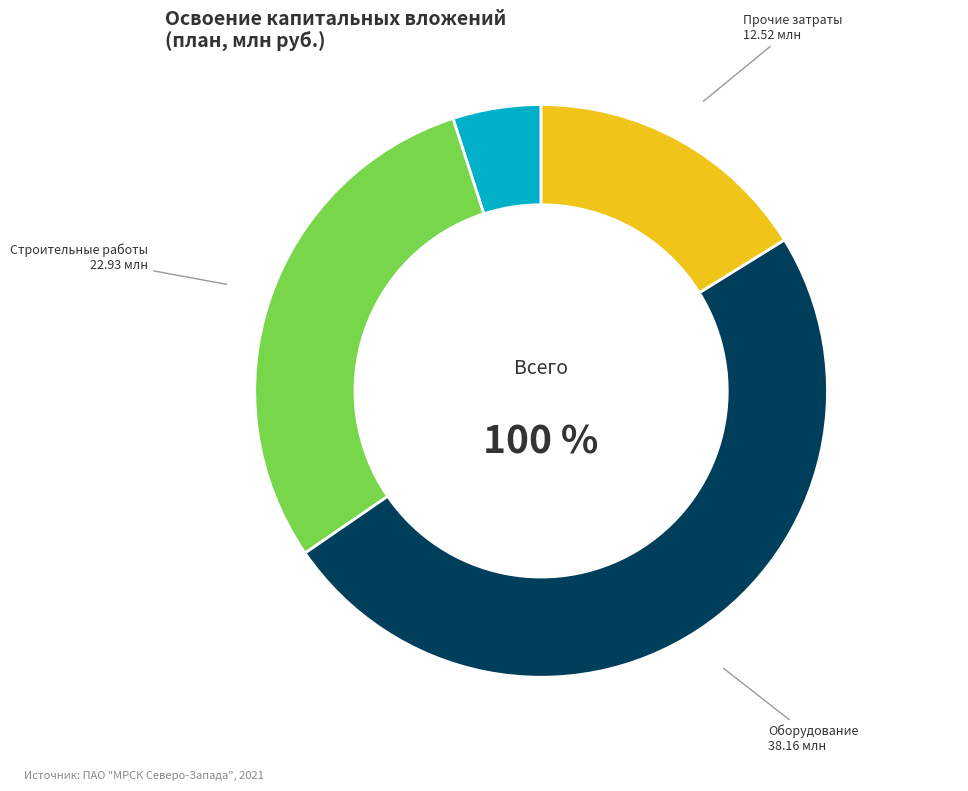

To the nearest percent, what portion does прочие затраты represent?

16%